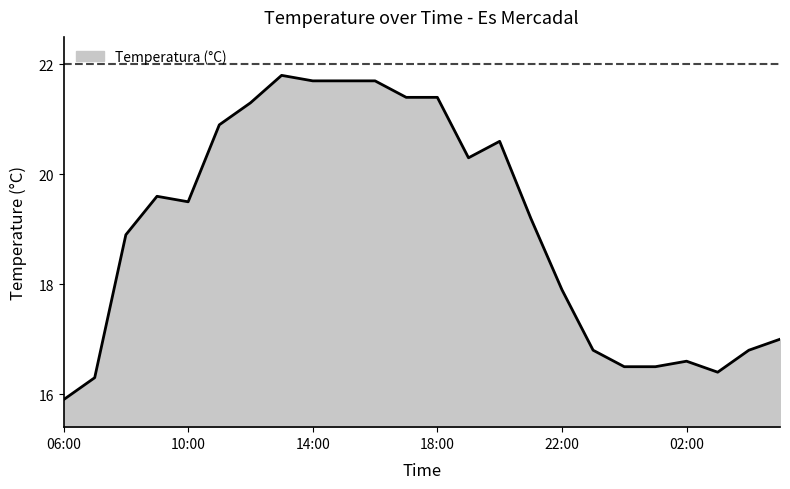

Count the number of data series in this chart.

1